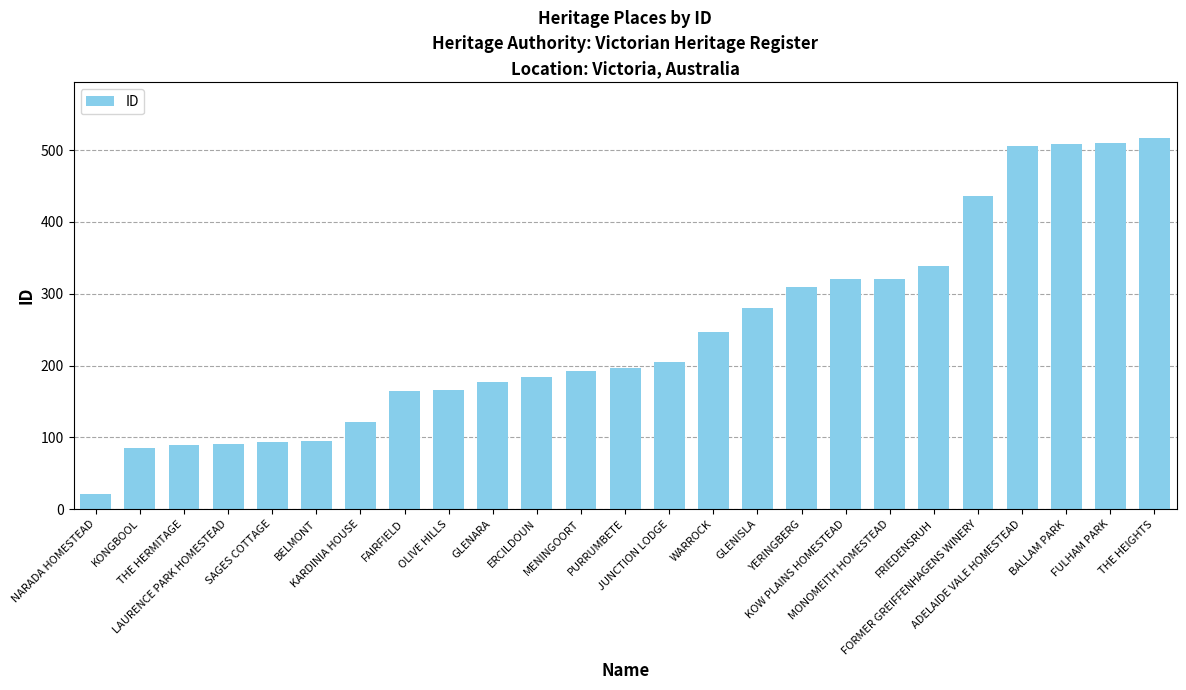

Does the chart contain stacked bars?

No